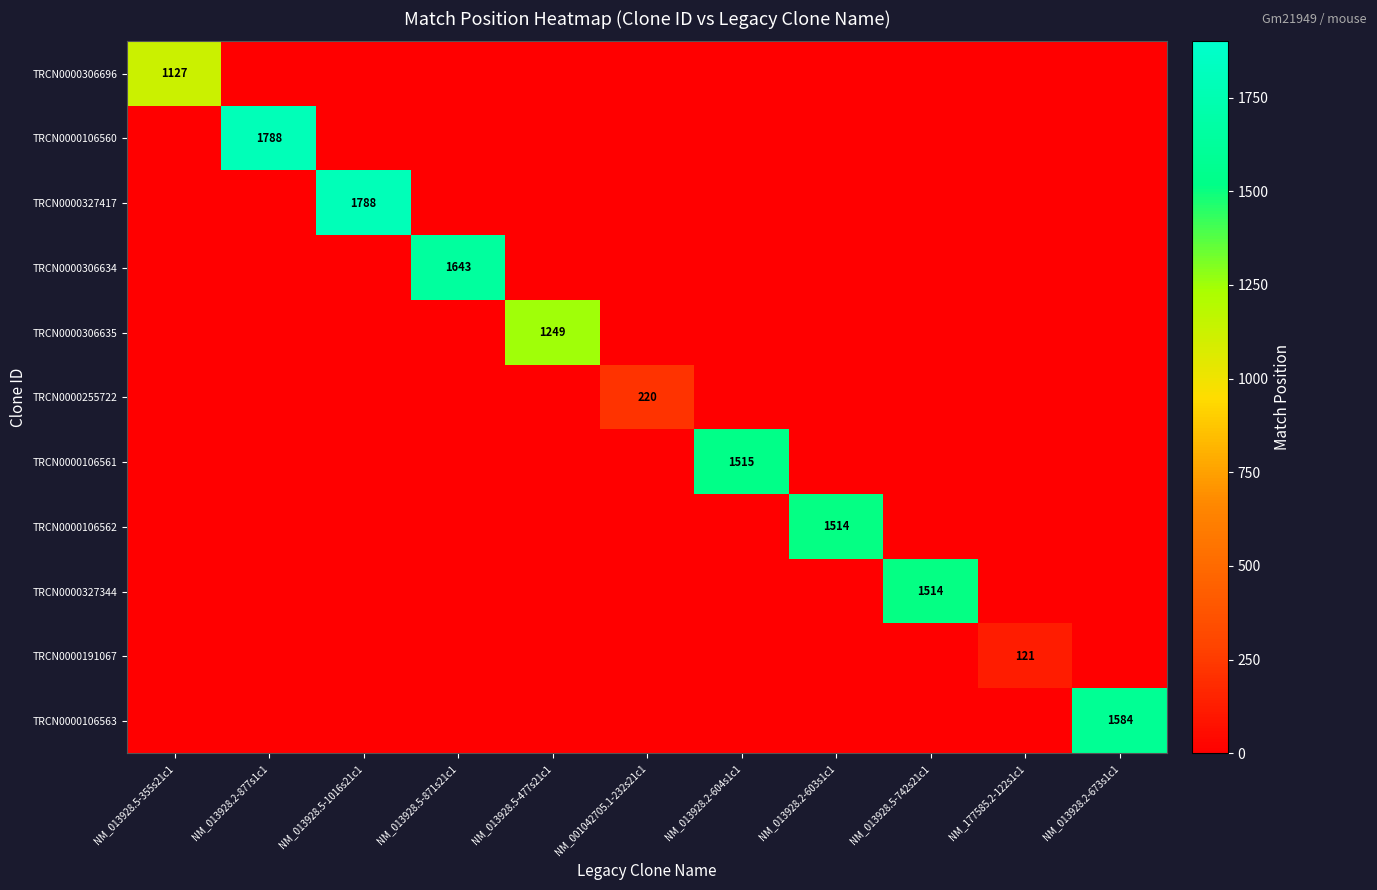

The TRCN0000106562 series shows 1514 at NM_013928.2-603s1c1. True or false?

True